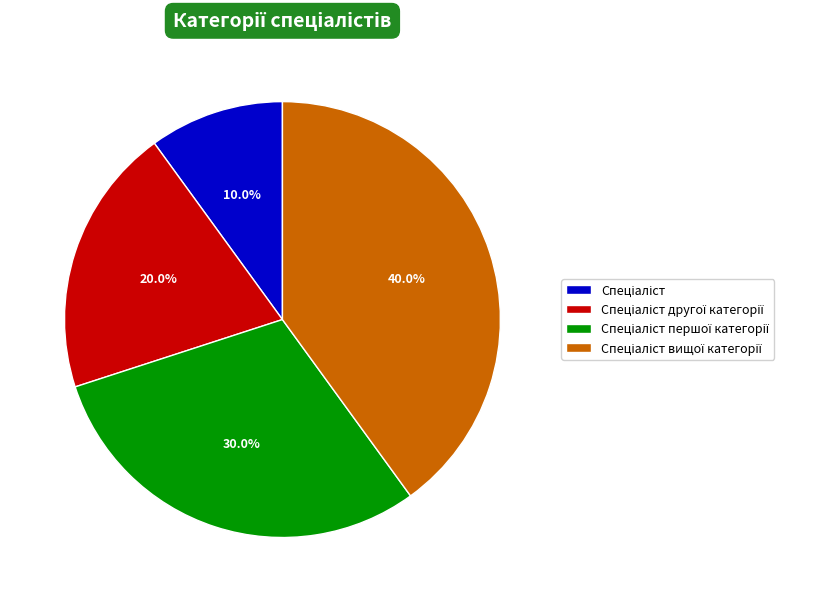

Is there any slice that represents more than half of the pie?

No